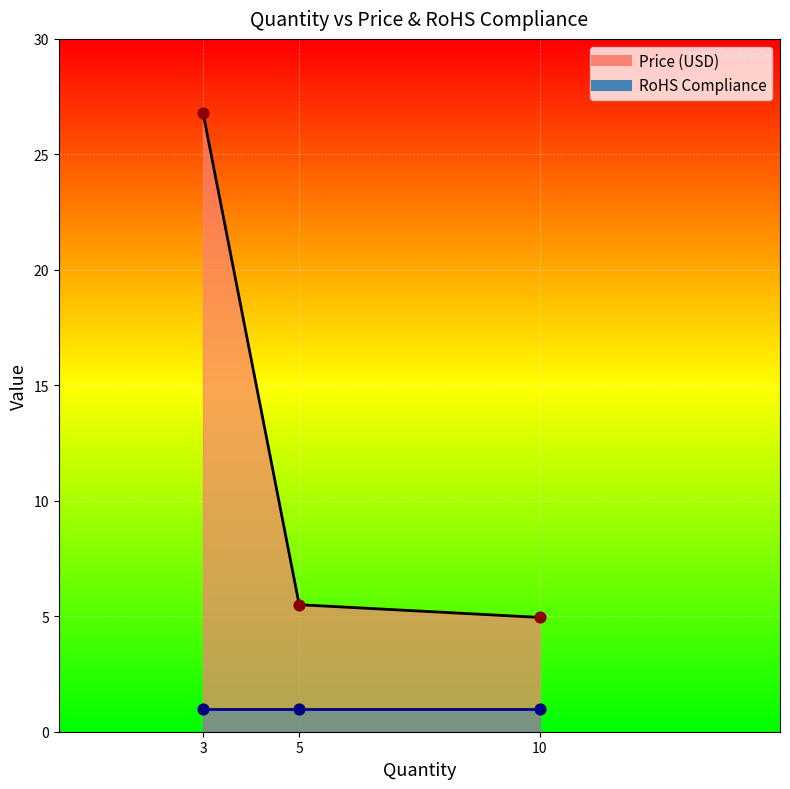

What is the change in value from 3 to 5?

-21.3